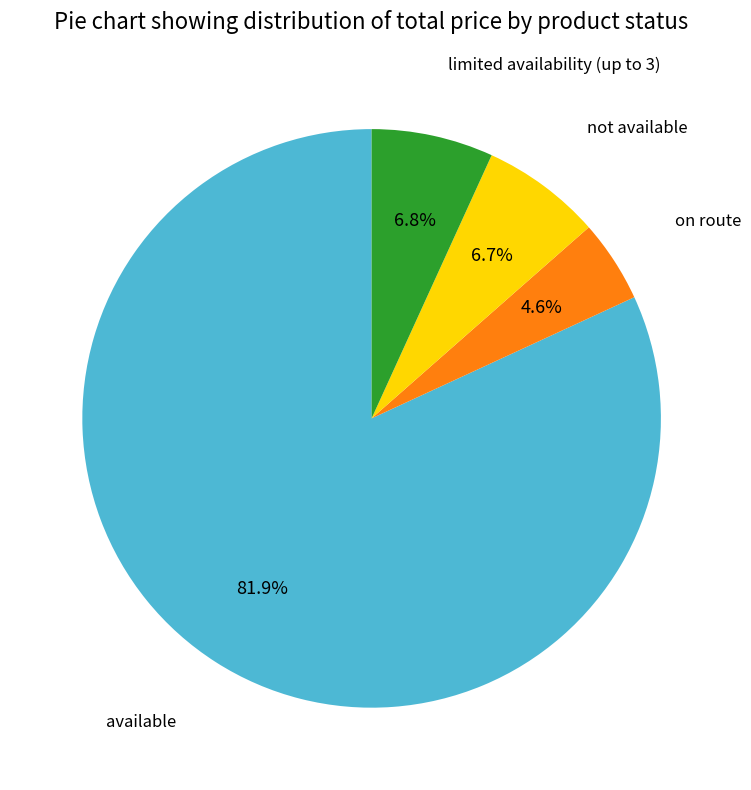

What is the ratio of the value at available to the value at limited availability (up to 3)?

12.0